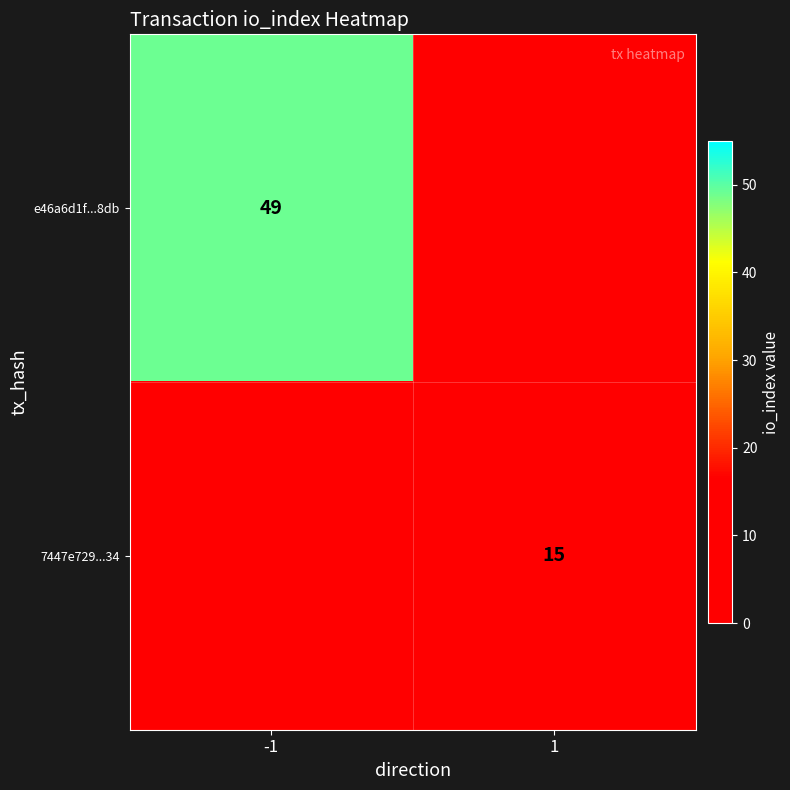

What is the total value across all series at -1?

49